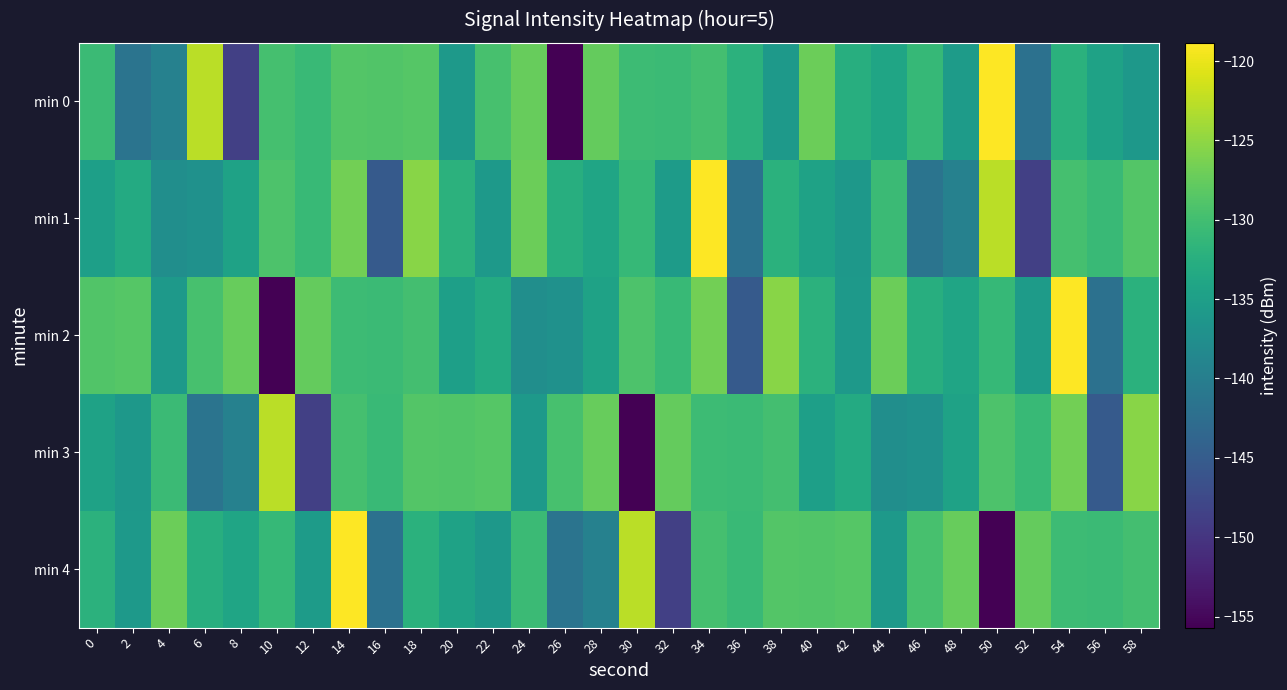

Which series has the widest spread of values?

min 0